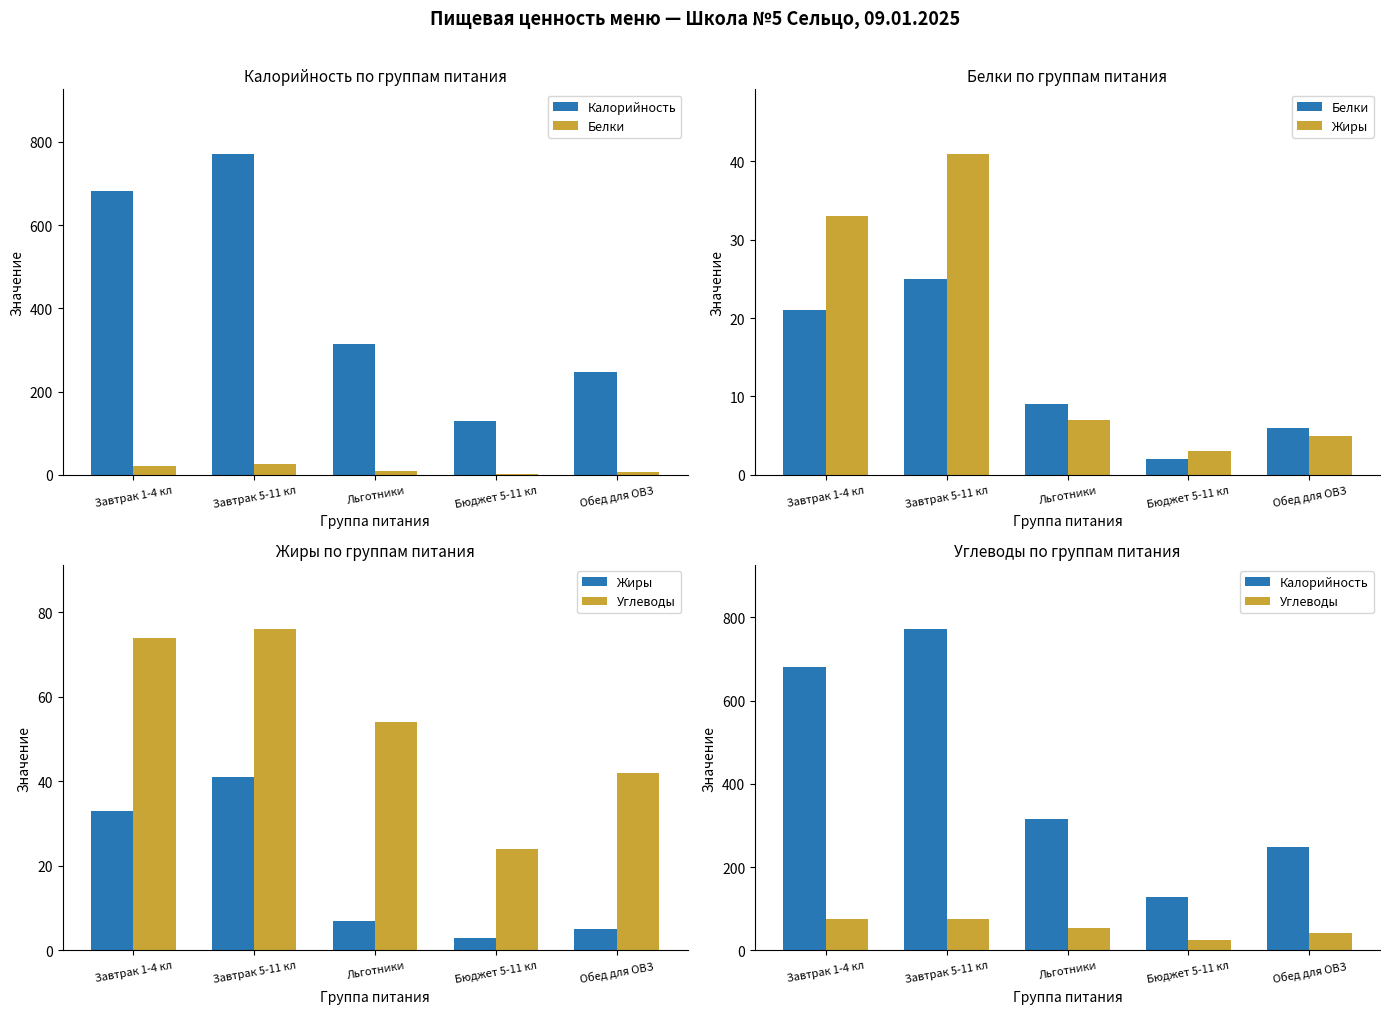

Which has a higher value, Льготники or Завтрак 5-11 кл?

Завтрак 5-11 кл